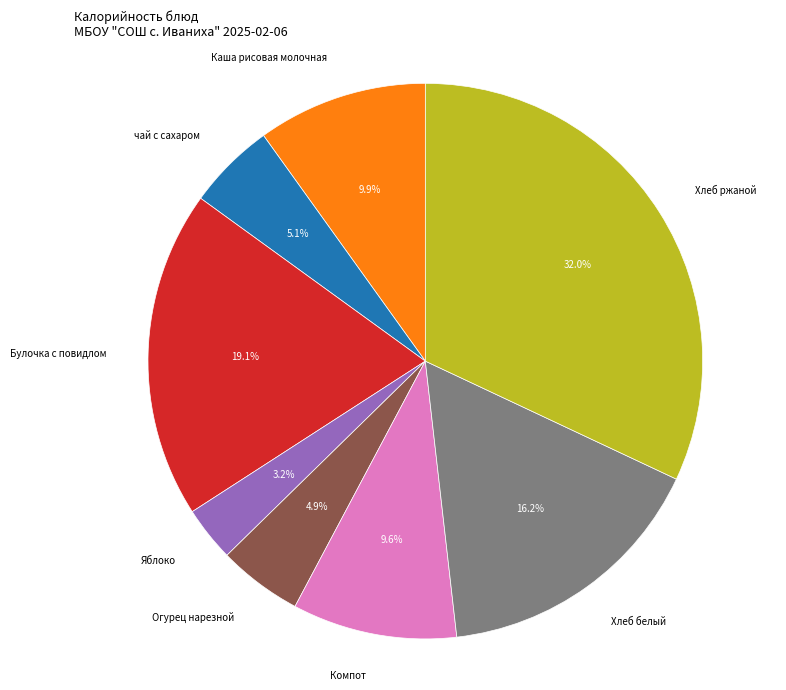

Does any single category account for the majority?

No